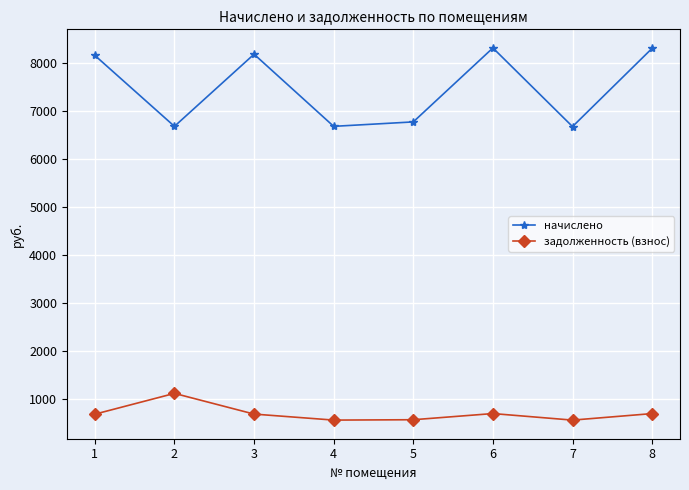

What is the maximum value shown in the chart?

8305.7